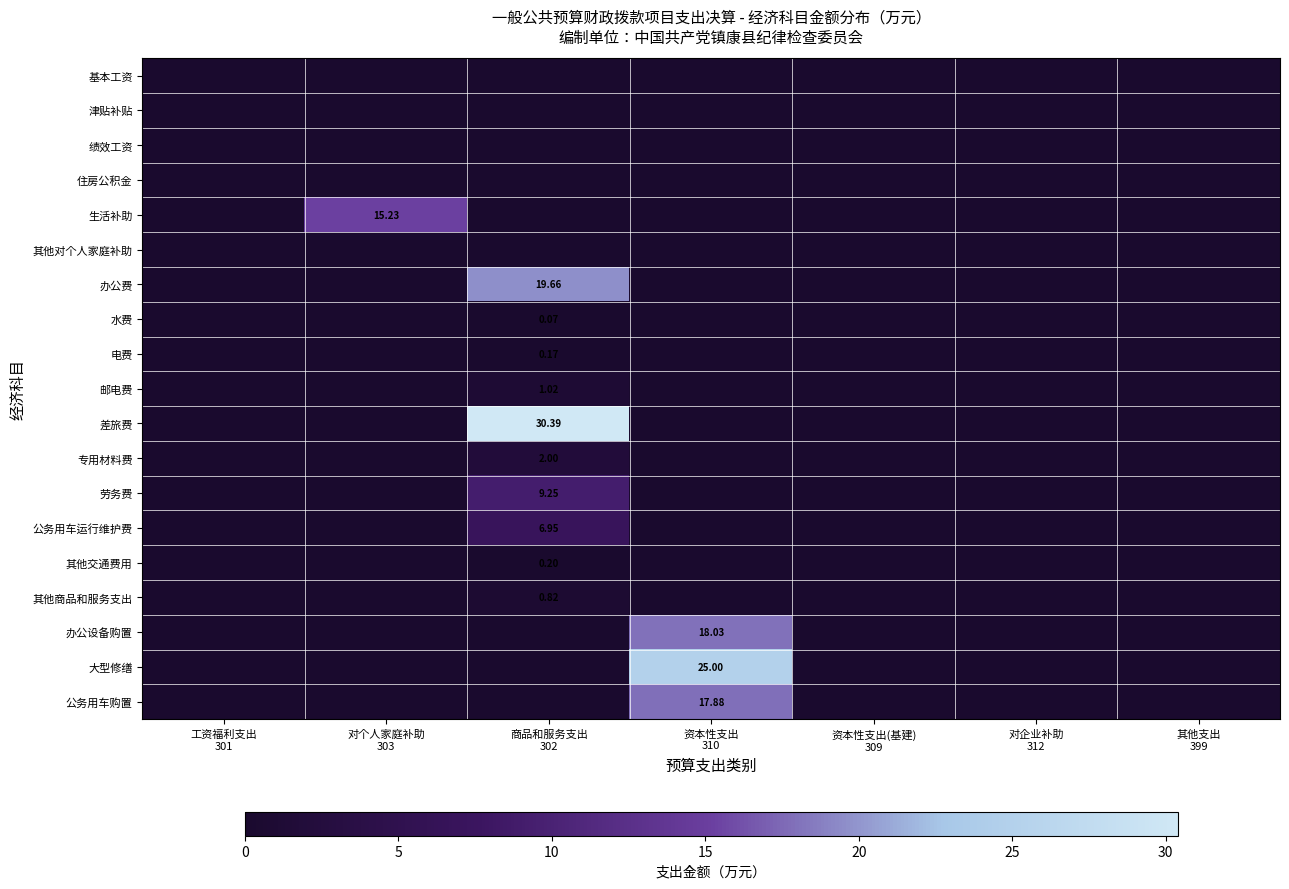

Which series has the largest total across all categories?

差旅费